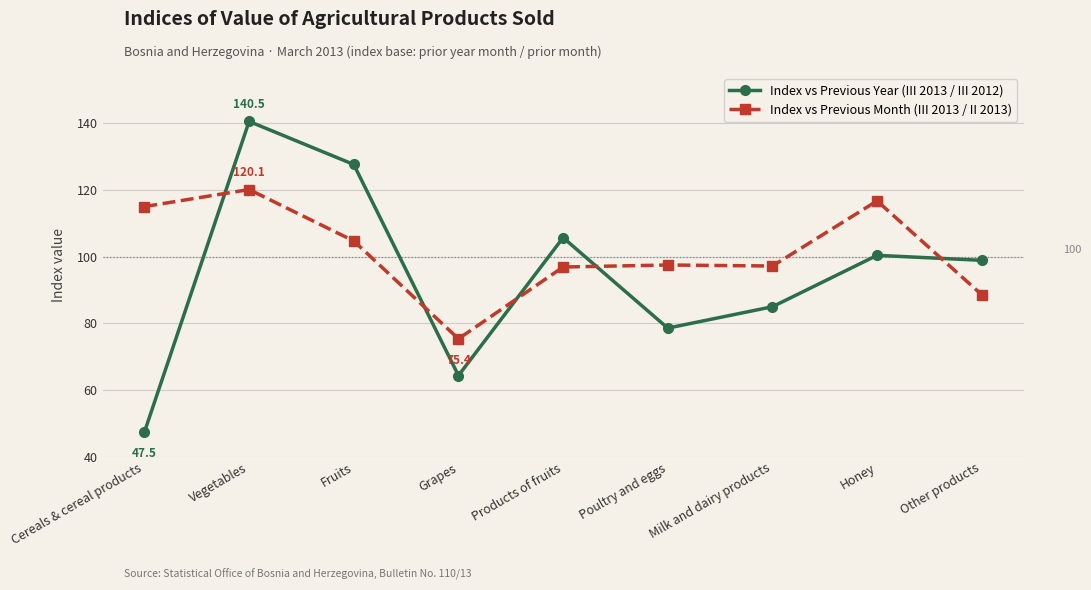

What value does the Index vs Previous Month (III 2013 / II 2013) series have at Cereals & cereal products?

115.0